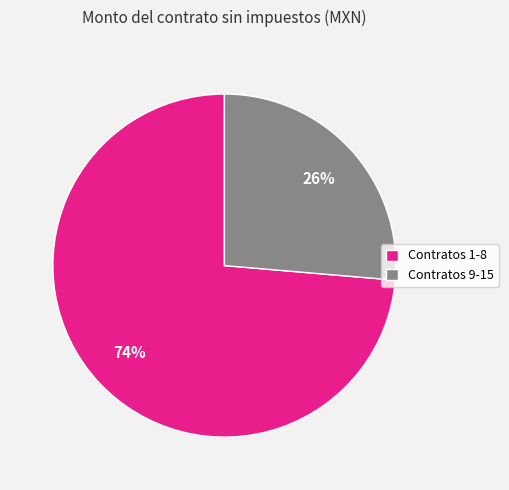

Approximately how many times larger is the value at Contratos 1-8 compared to Contratos 9-15?

2.8